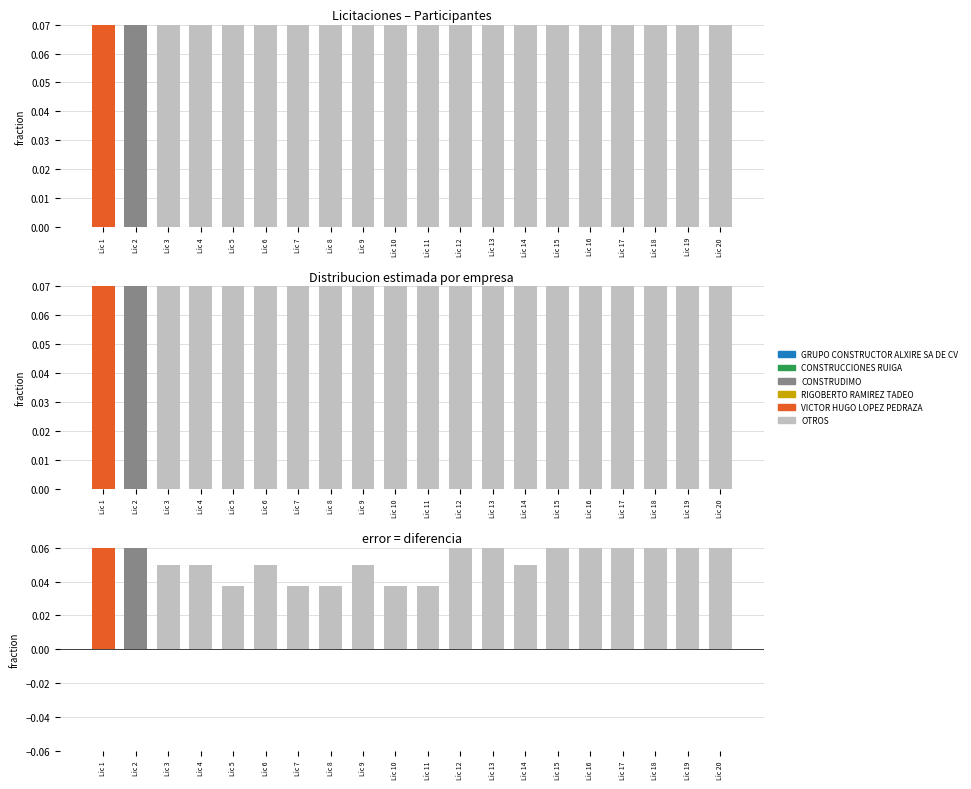

Rank the categories by GRUPO CONSTRUCTOR ALXIRE SA DE CV value from highest to lowest.

Lic 12, Lic 13, Lic 15, Lic 16, Lic 17, Lic 18, Lic 19, Lic 20, Lic 3, Lic 4, Lic 6, Lic 9, Lic 14, Lic 5, Lic 7, Lic 8, Lic 10, Lic 11, Lic 1, Lic 2